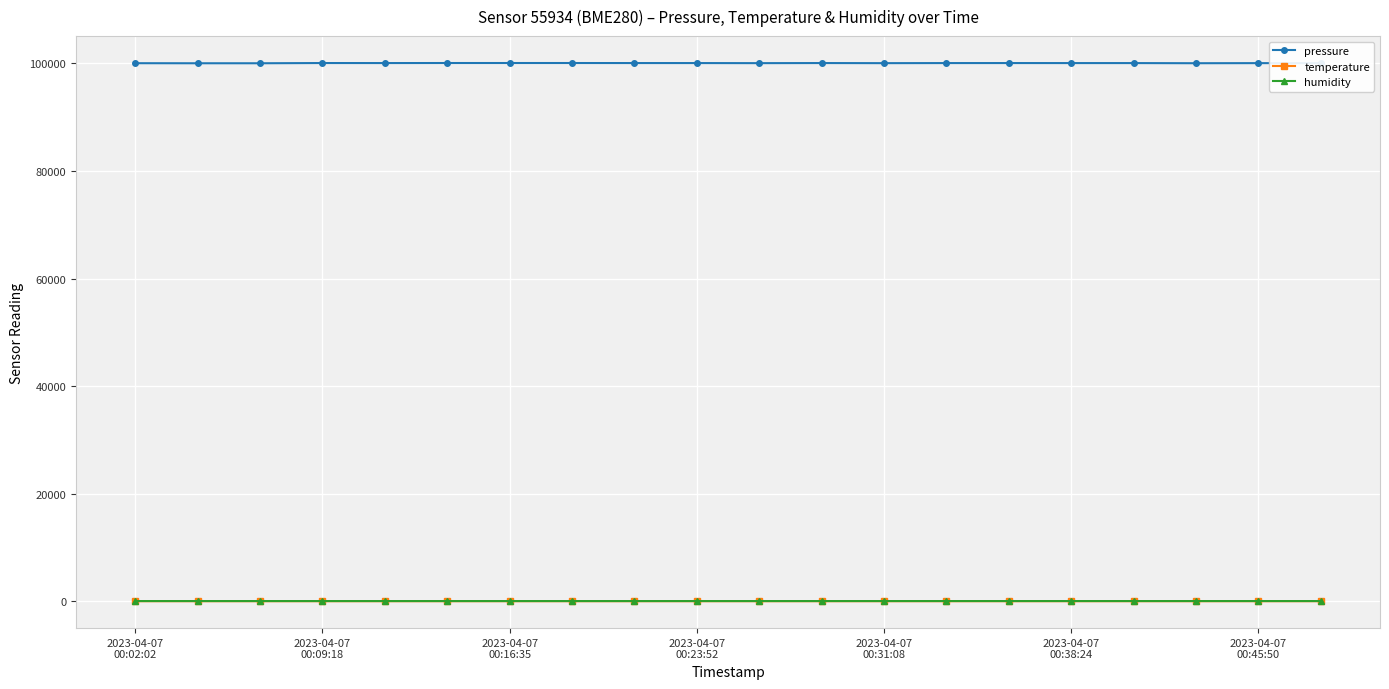

In humidity, how many points are higher than both neighbors (excluding endpoints)?

2